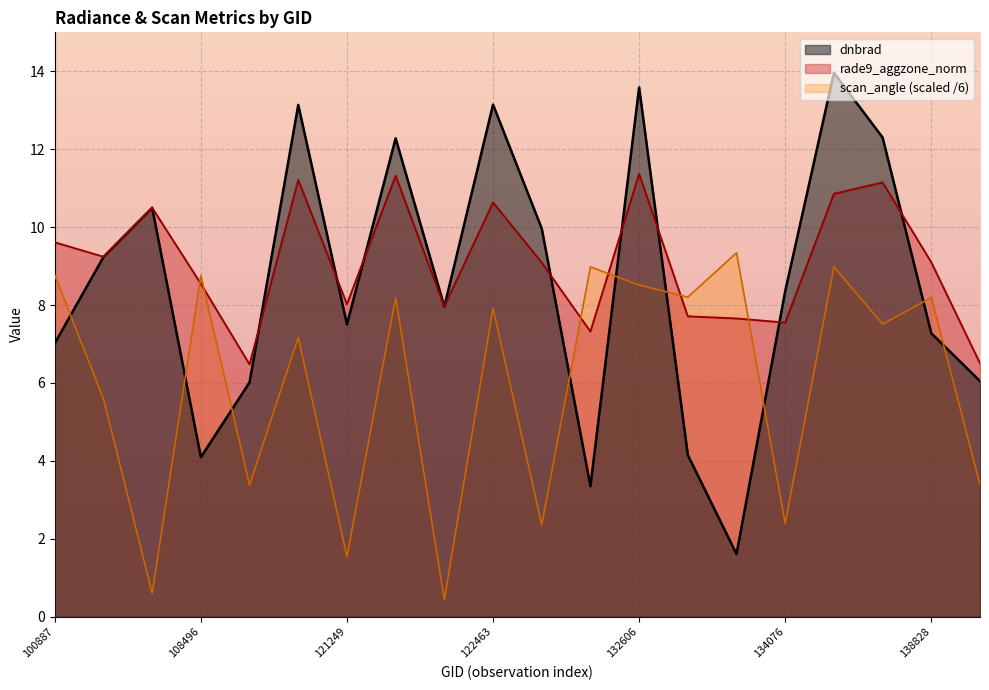

Between 132606 and 115226, which is larger?

132606